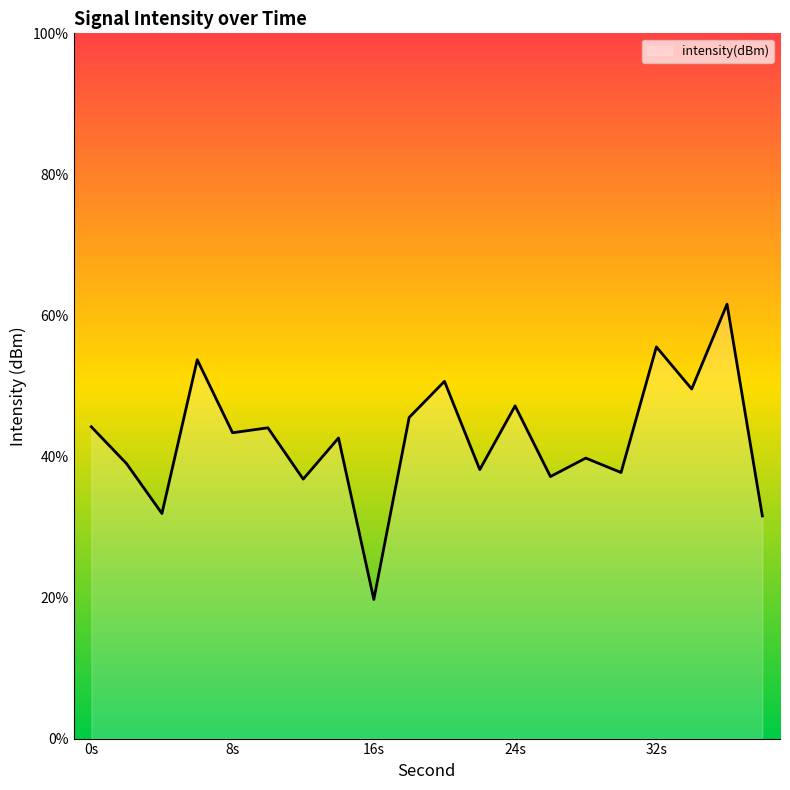

Which label corresponds to the smallest value in the chart?

16s